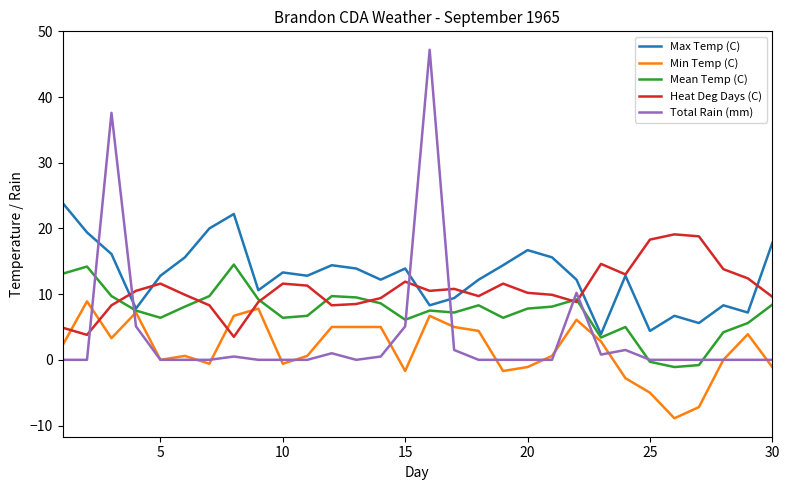

What is the maximum value shown in the chart?

47.2